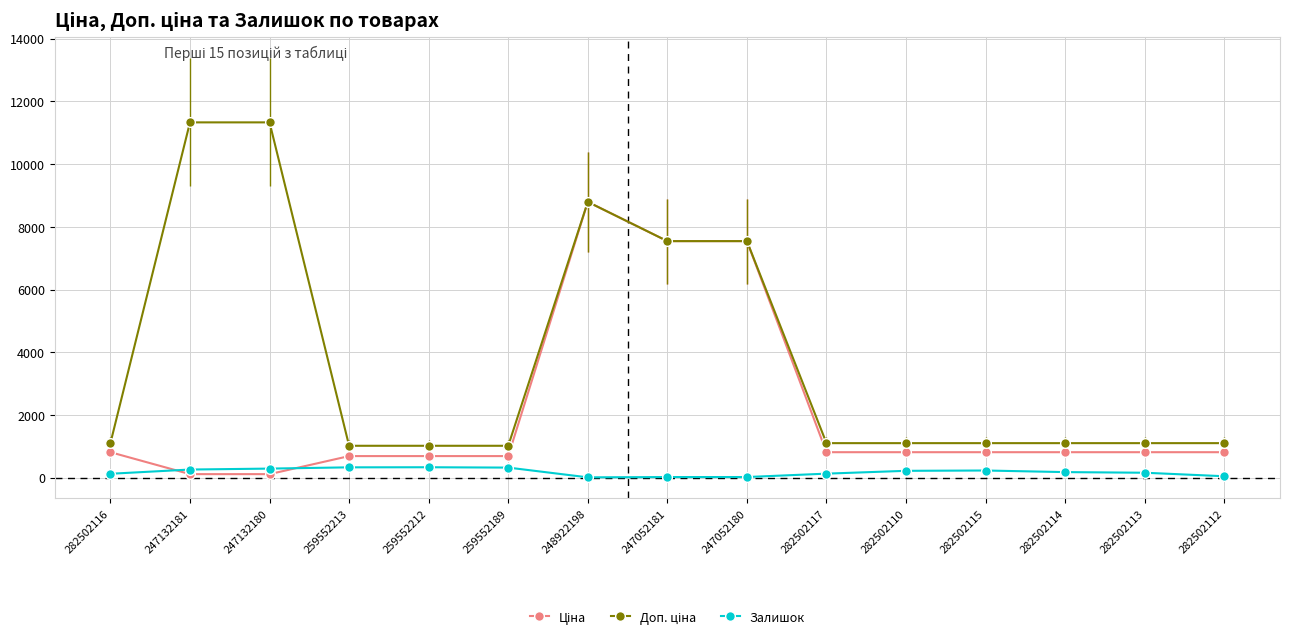

At which category is the sum across all series the highest?

248922198